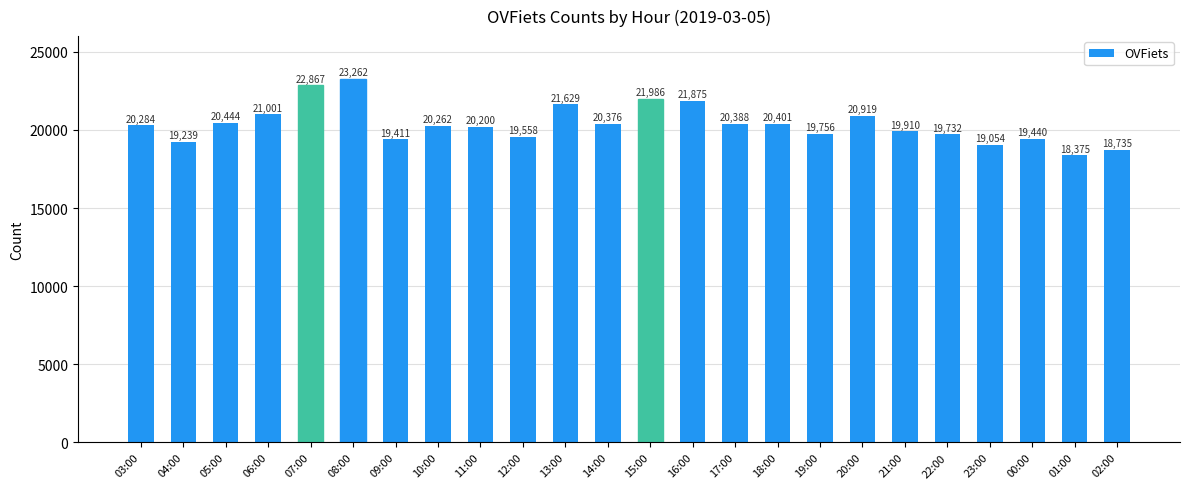

How many data points are less than 20284?

12